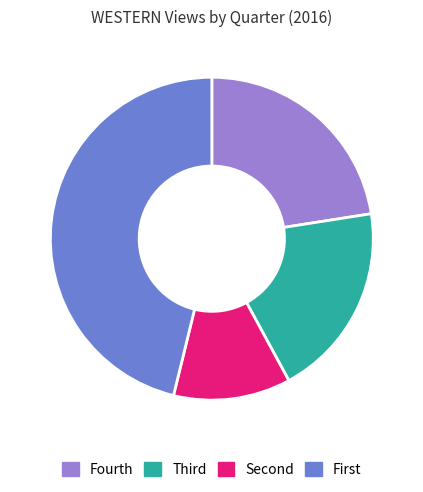

Rank the categories by value from lowest to highest.

Second, Third, Fourth, First